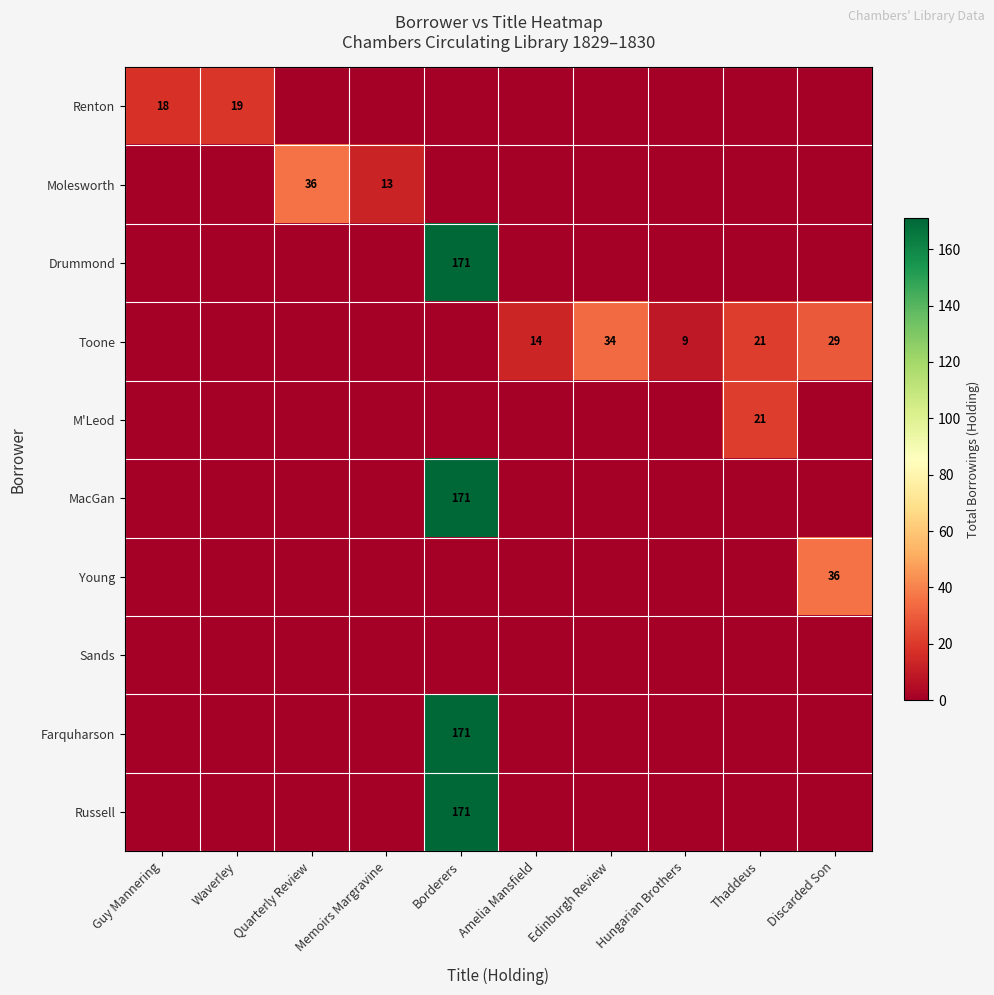

Is it true that Drummond equals 171 at Borderers?

True